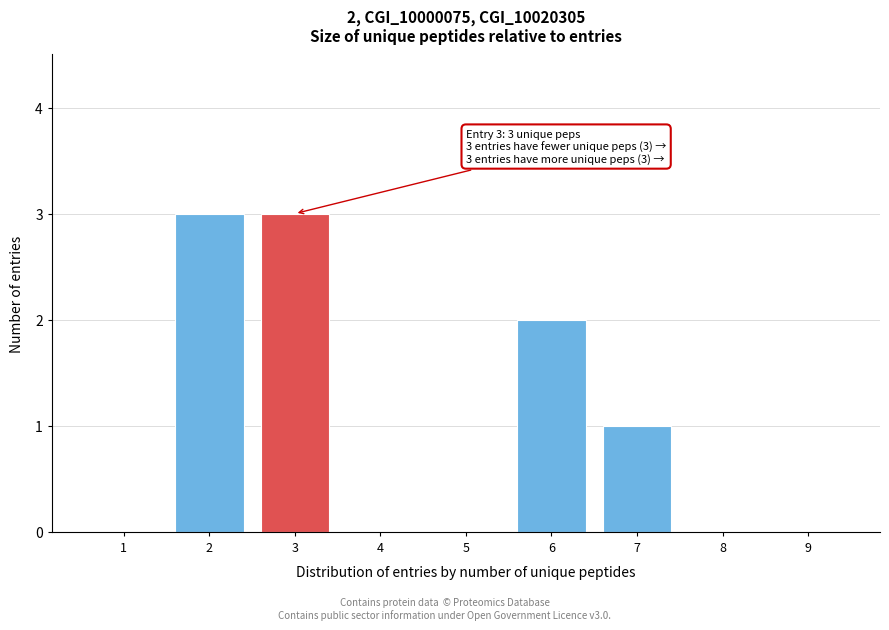

Reading left to right, list all the values displayed in this chart.

1=0	2=3	3=3	4=0	5=0	6=2	7=1	8=0	9=0